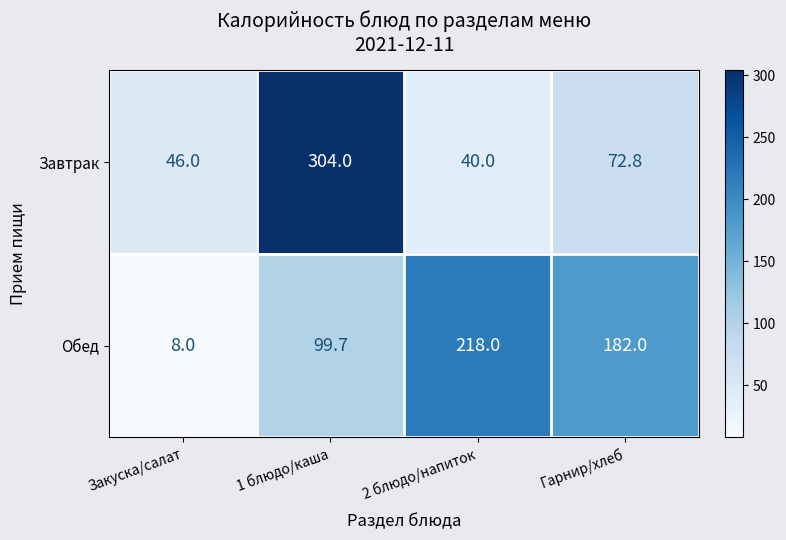

At which label does Обед first exceed 182?

2 блюдо/напиток